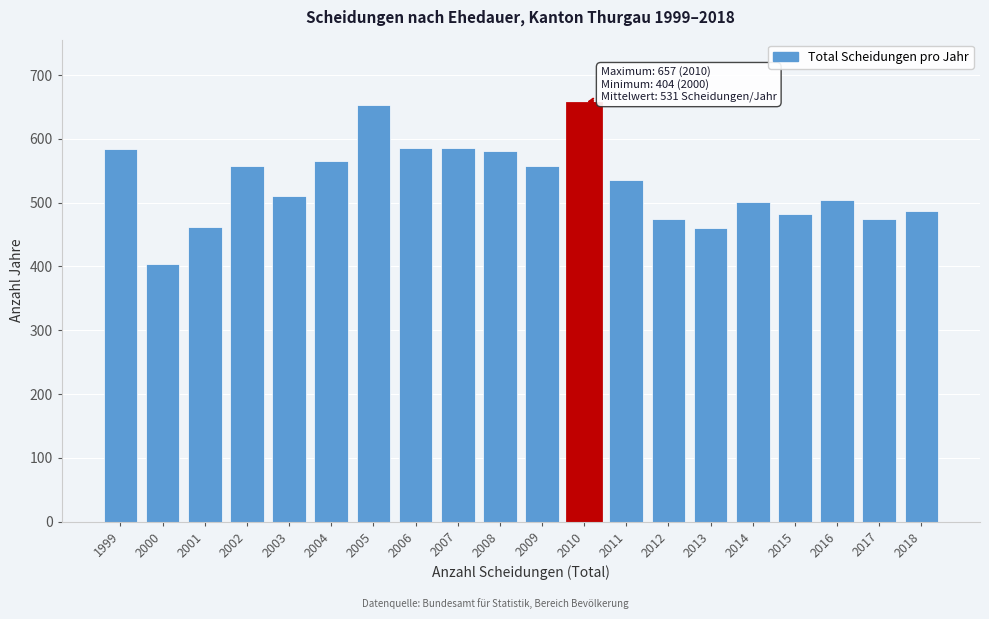

What is the value of the 20th bar from the left?

487